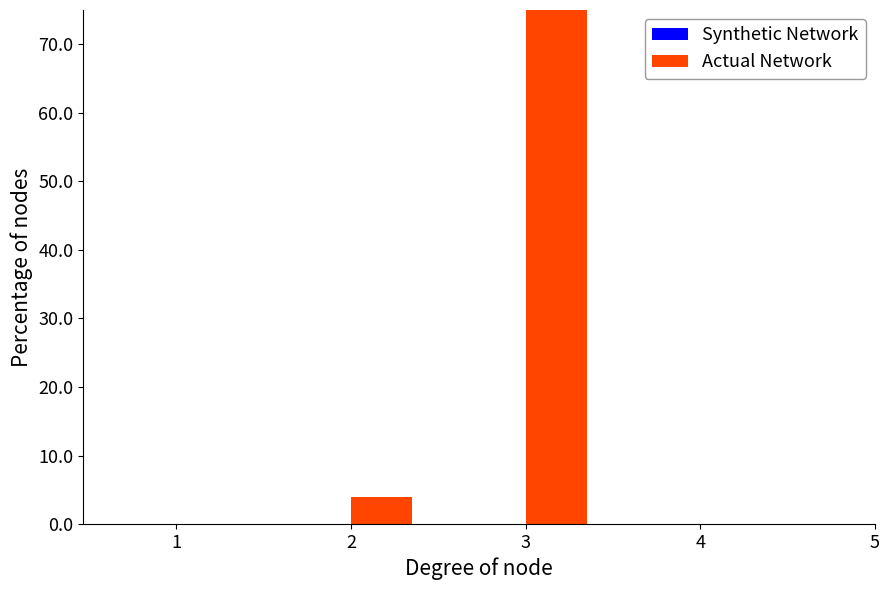

Which series has the widest spread of values?

Actual Network